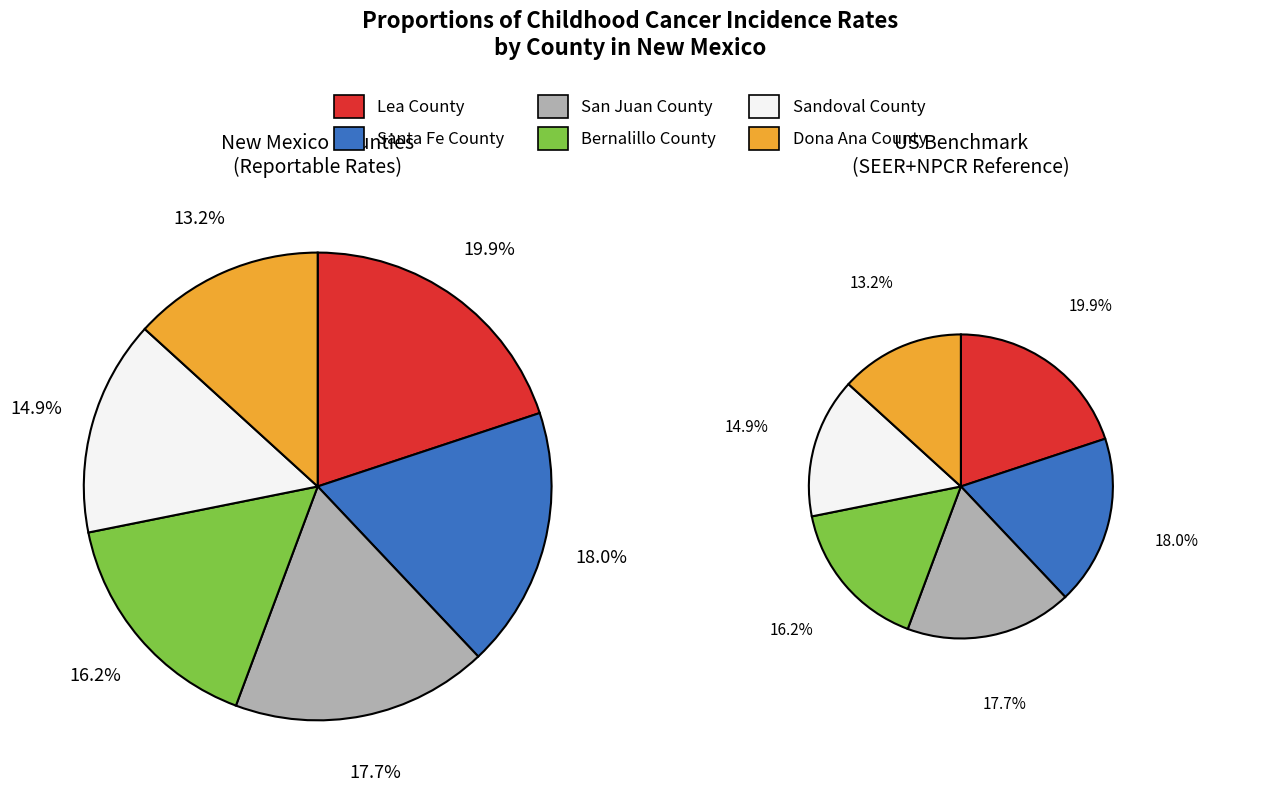

Is Lea County the majority of the pie?

No